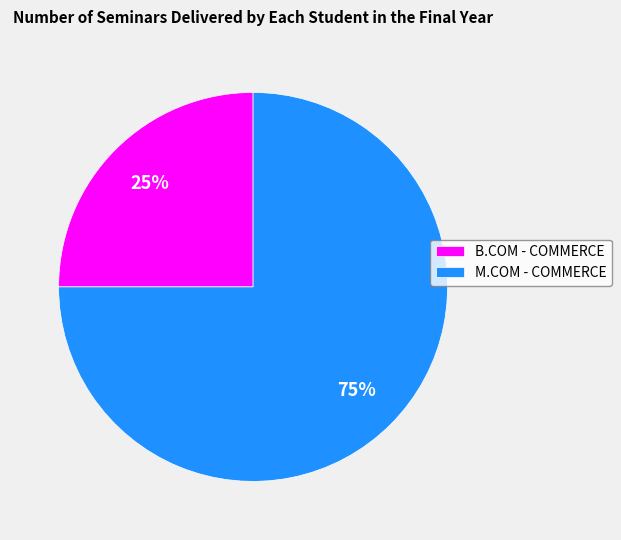

Combined, do B.COM - COMMERCE and M.COM - COMMERCE account for over 50%?

Yes